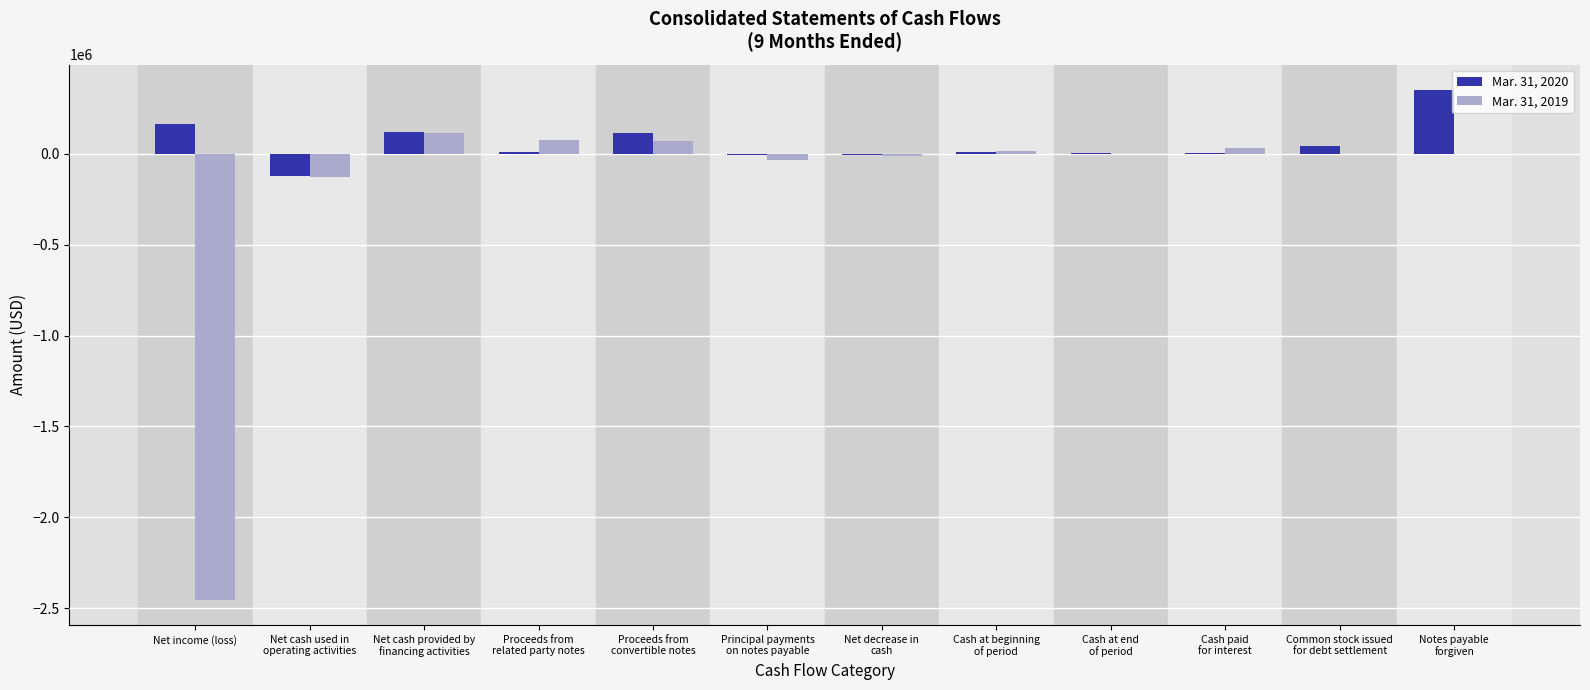

Count the number of data series in this chart.

2